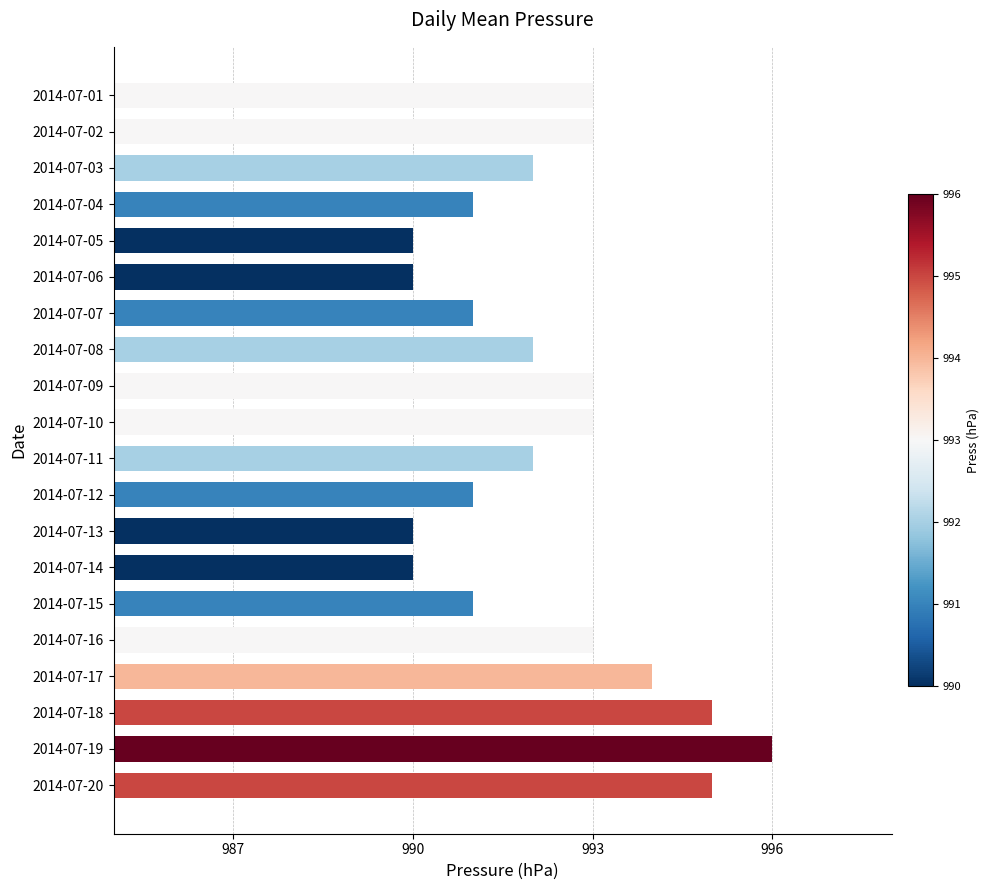

At which category does the chart reach its peak across all series?

2014-07-19